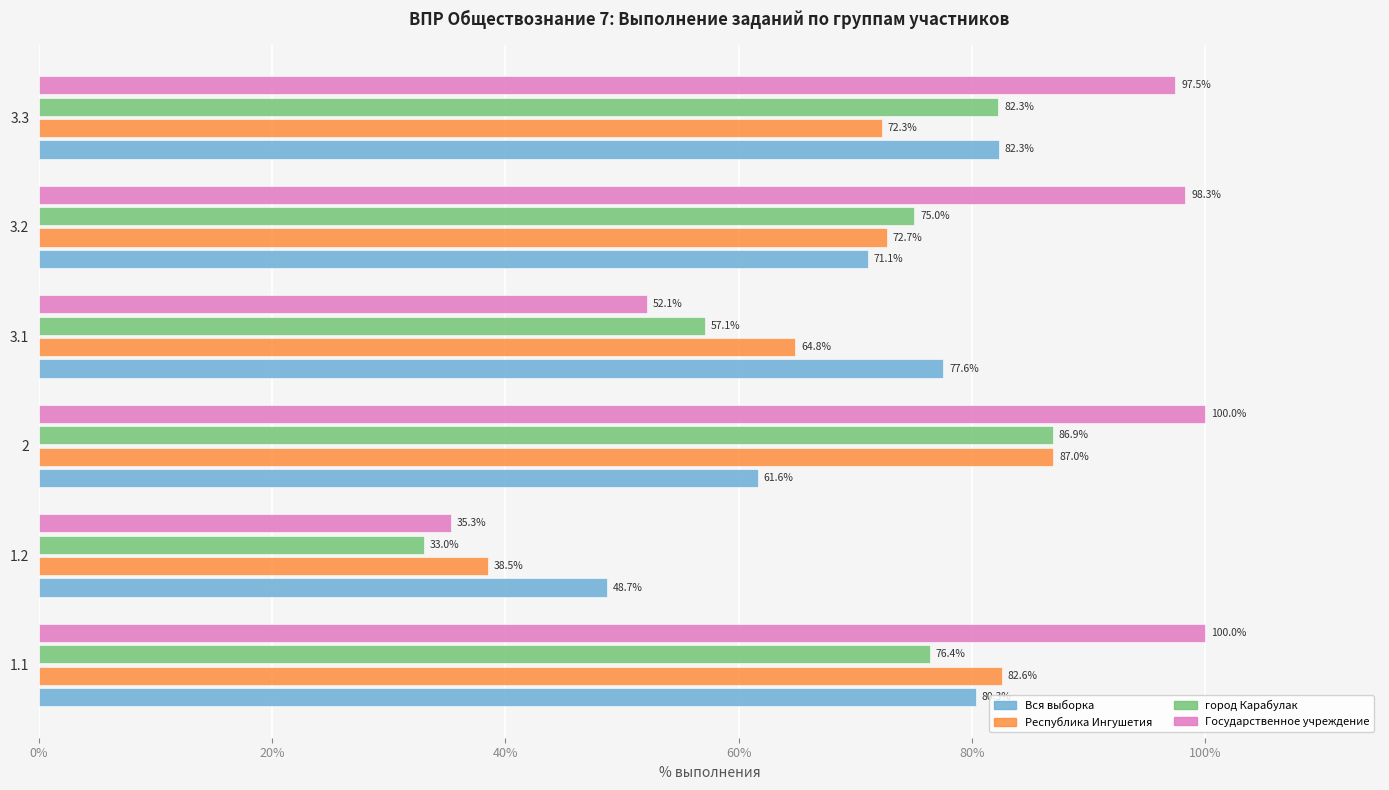

At how many categories does at least one series exceed 34?

6